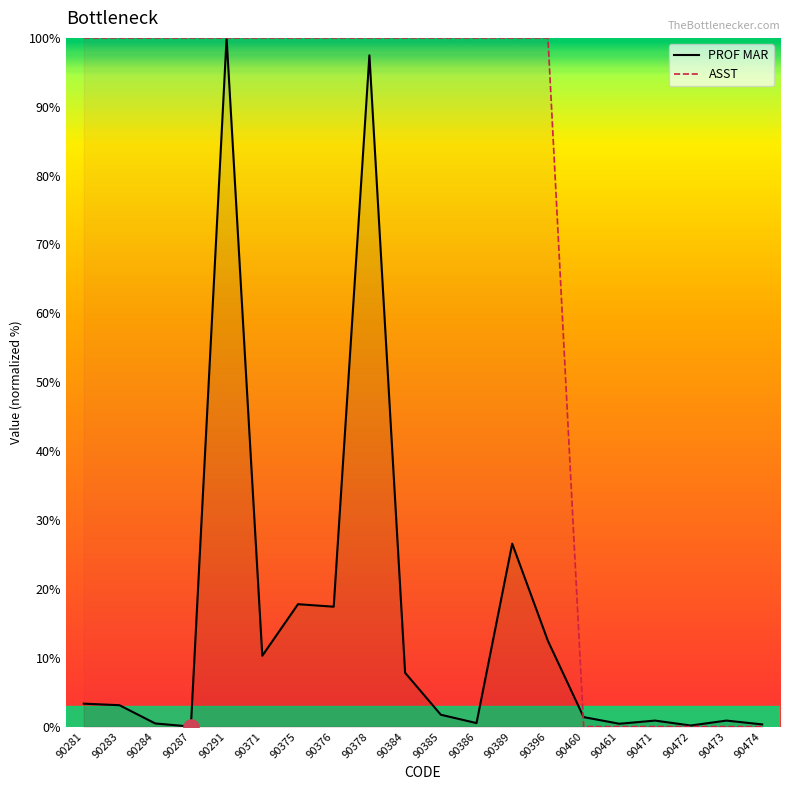

Which series reaches the maximum Y coordinate?

PROF MAR